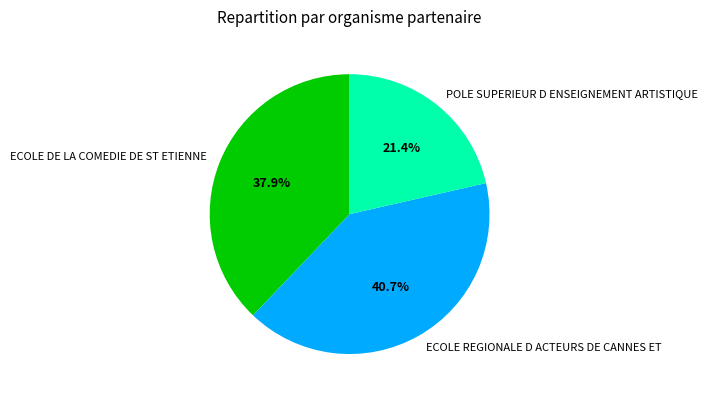

To the nearest percent, what is the difference between the largest and smallest slice percentages?

19%